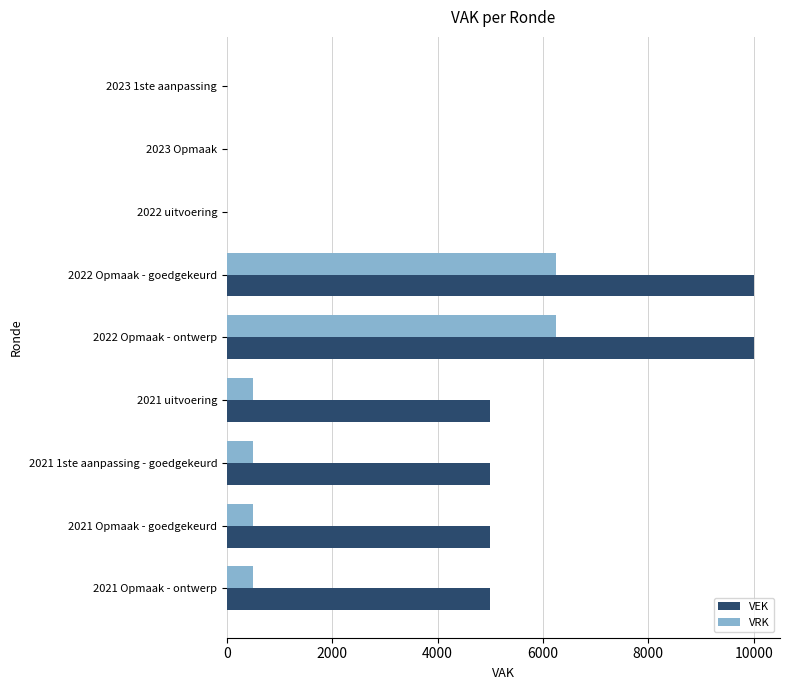

How many categories are shown in the chart?

9